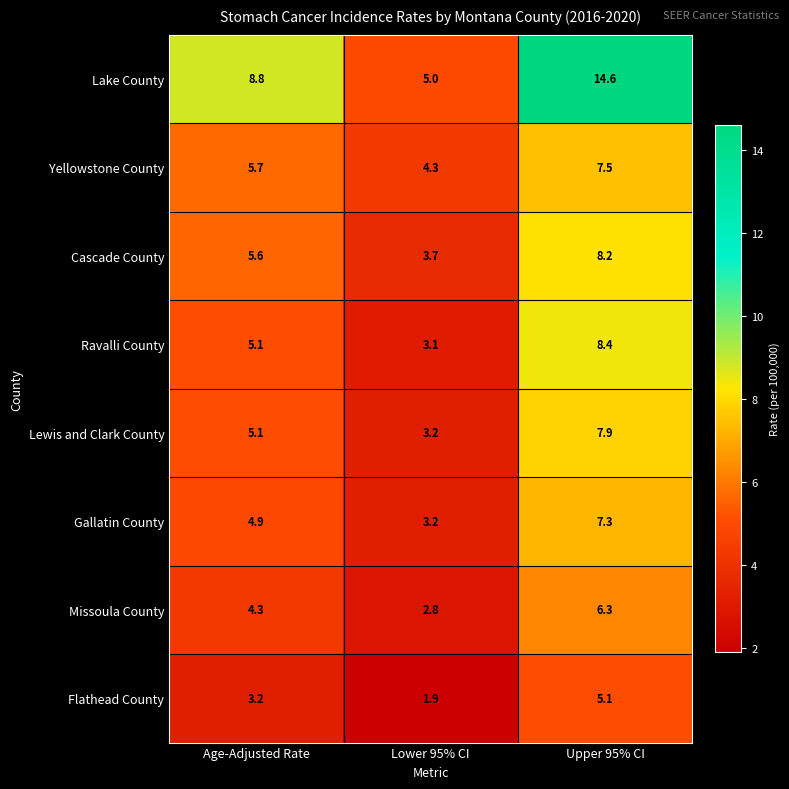

The Ravalli County series shows 15.1 at Upper 95% CI. True or false?

False